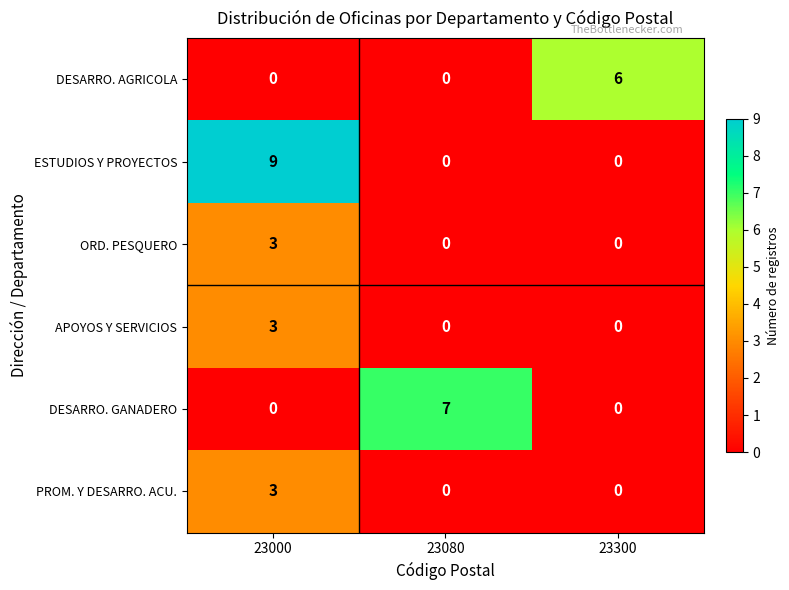

Which label corresponds to the largest value in the chart?

23000